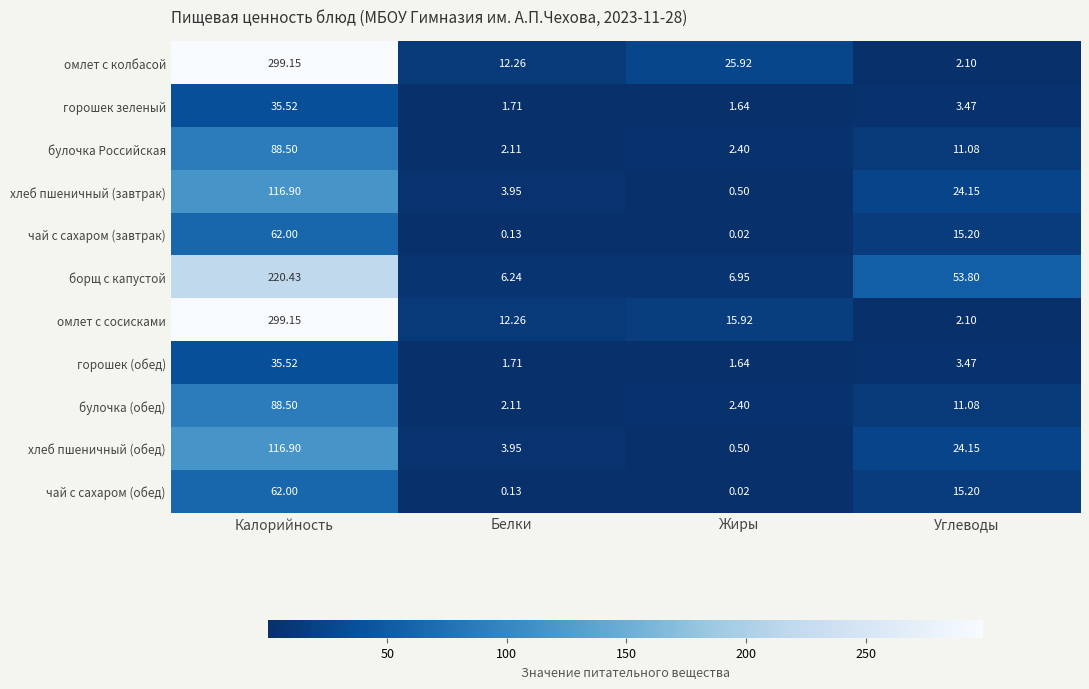

Where does the горошек (обед) series first go above 3?

Калорийность